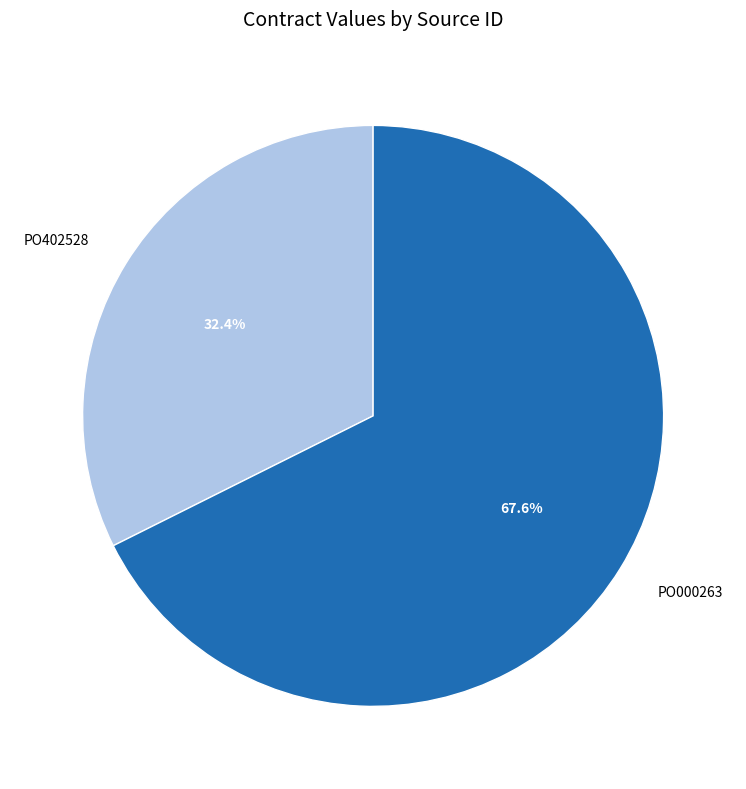

How many slices are in this pie chart?

2